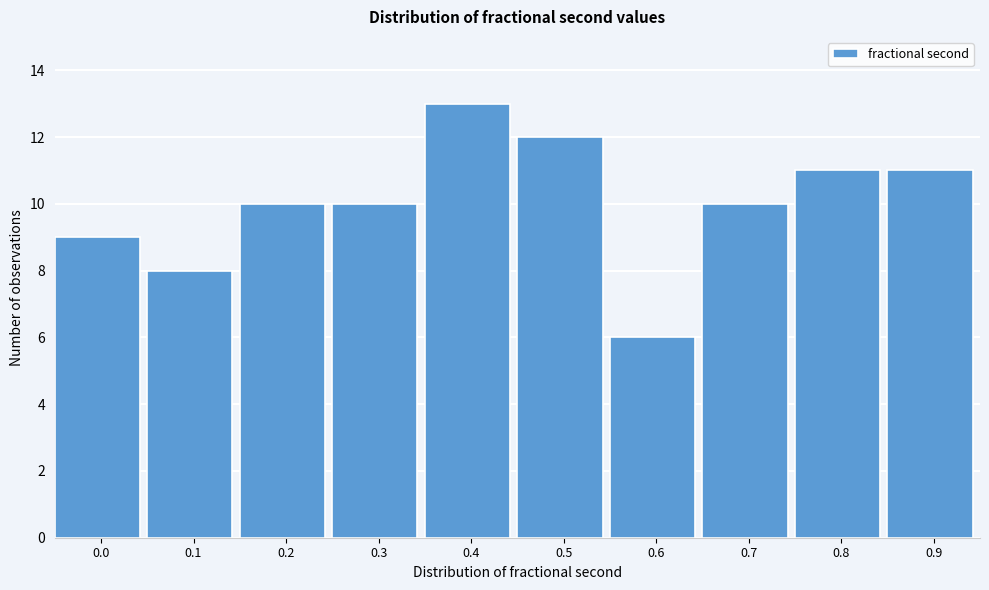

Reading left to right, list all the values displayed in this chart.

0.0=9	0.1=8	0.2=10	0.3=10	0.4=13	0.5=12	0.6=6	0.7=10	0.8=11	0.9=11